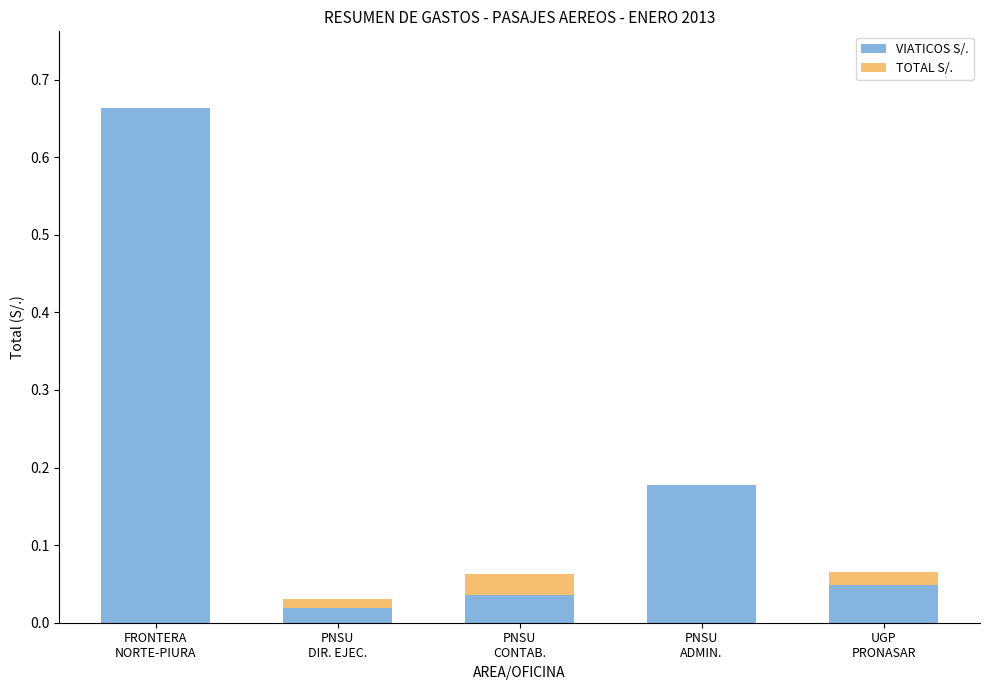

What is the sum of all VIATICOS S/. values?

0.9